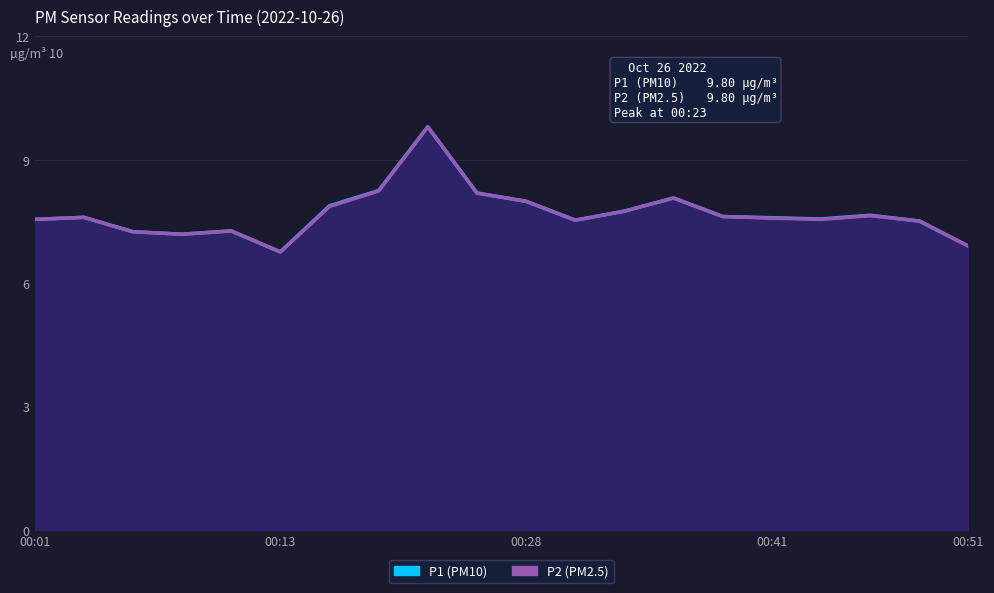

What is the approximate value of P2 at 16?

7.5